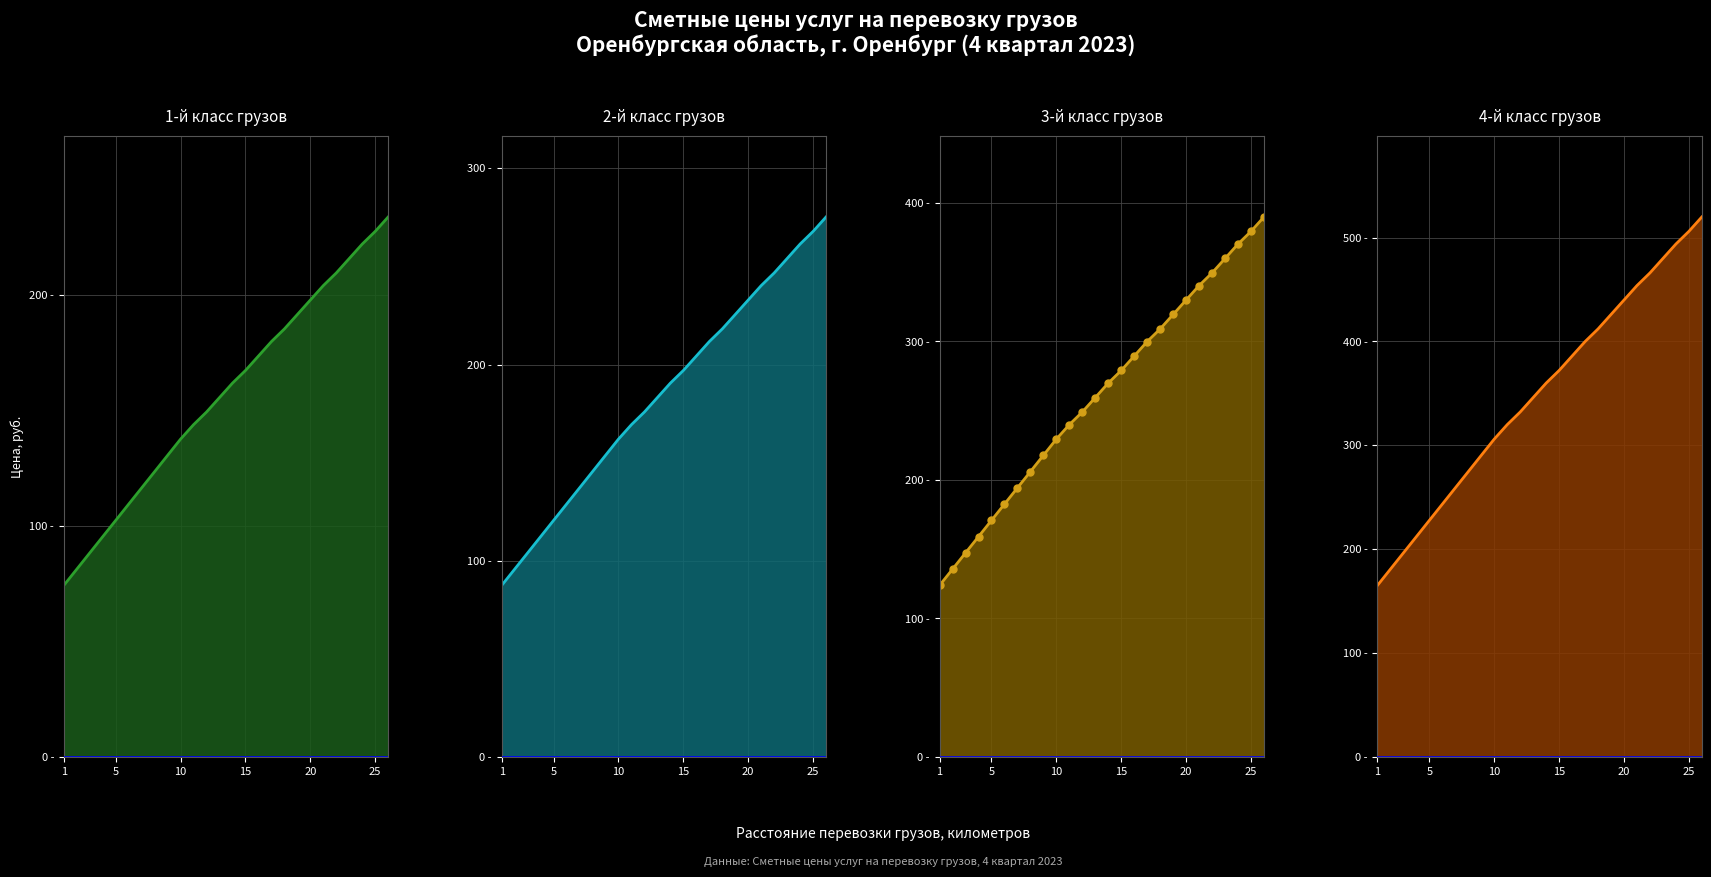

What is the sum of the 4-й класс грузов values at 7 and 24?

752.9